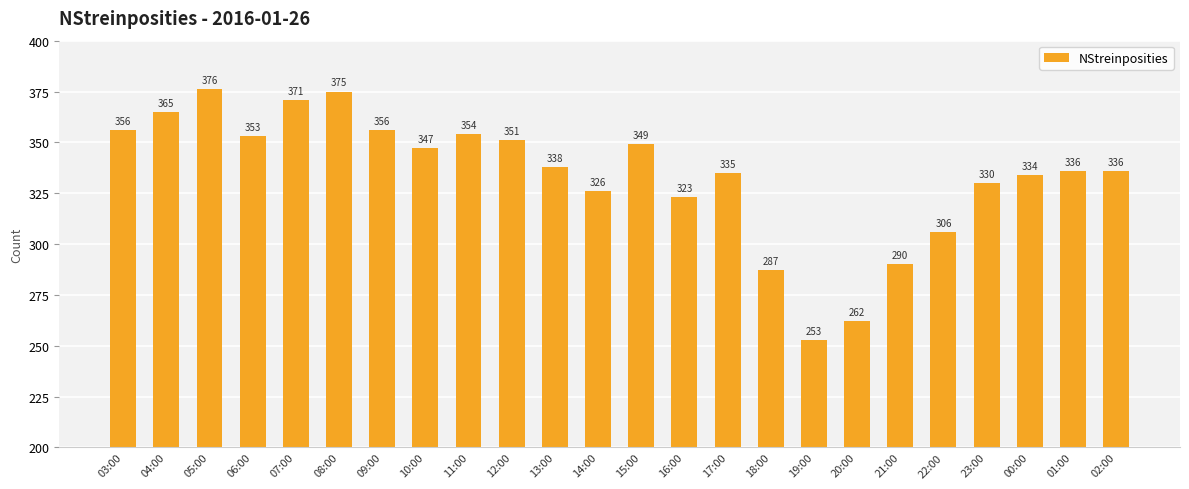

What position from the right is 13:00?

14